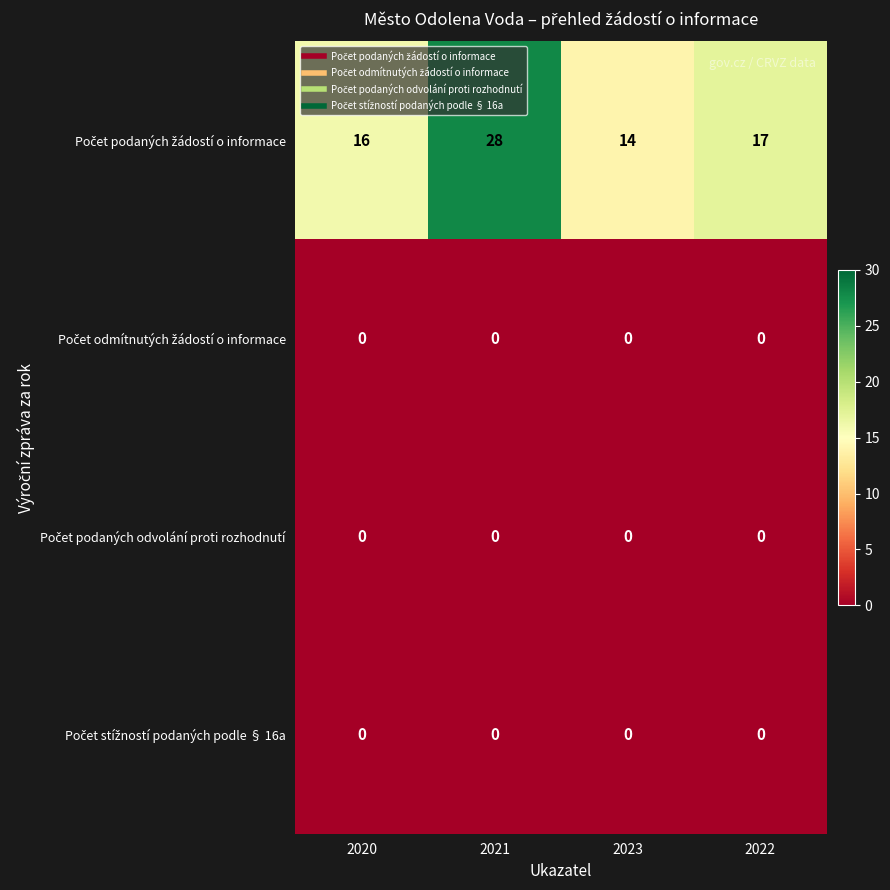

What is the difference between the highest and lowest values at 2023?

14